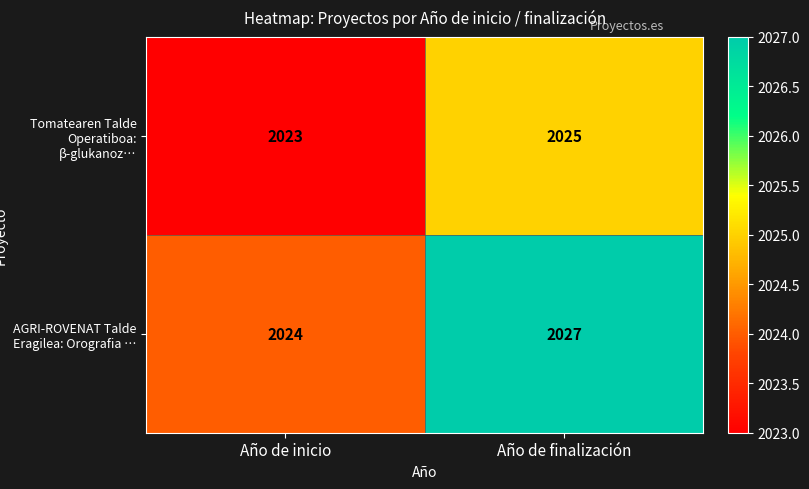

What value does the Tomatearen Talde Operatiboa: β-glukanoz… series have at Año de finalización?

2025